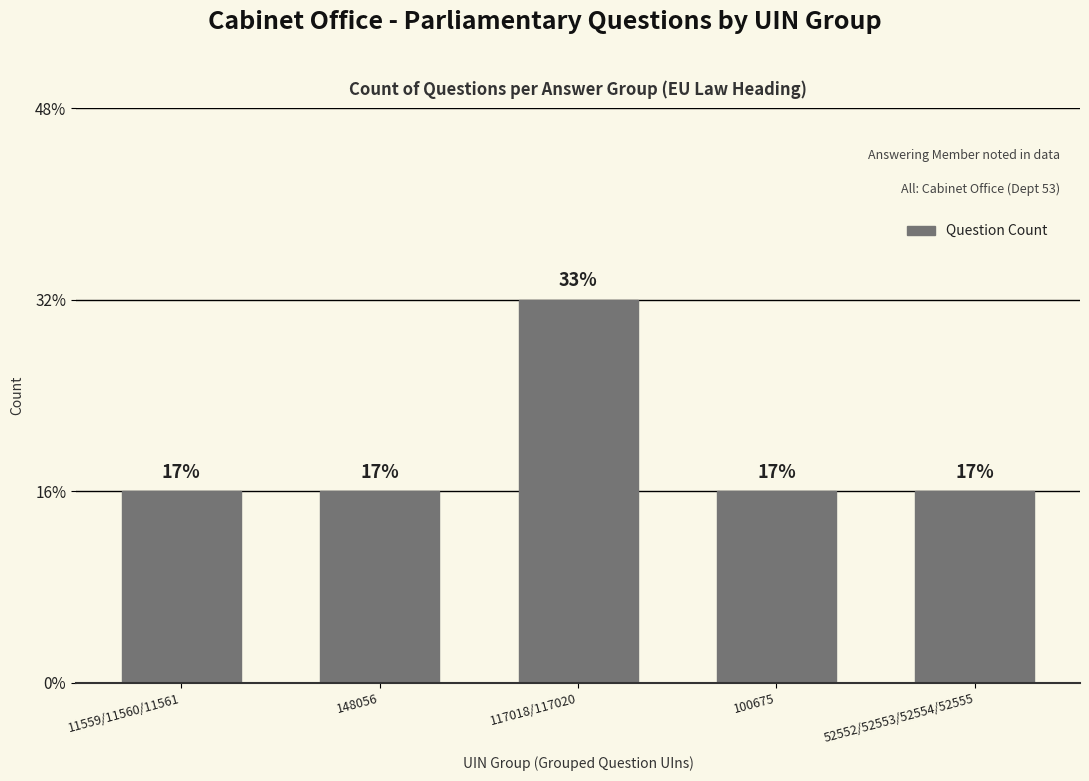

The value at 117018/117020 is 2. True or false?

True